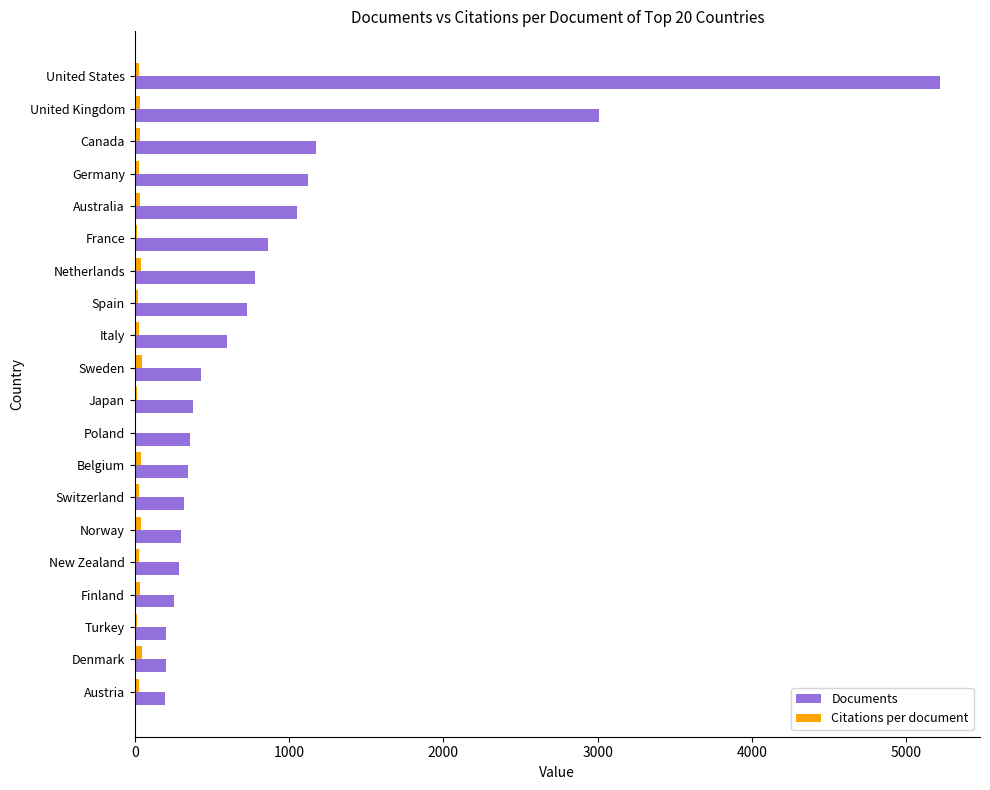

Which series has the largest total across all categories?

Documents